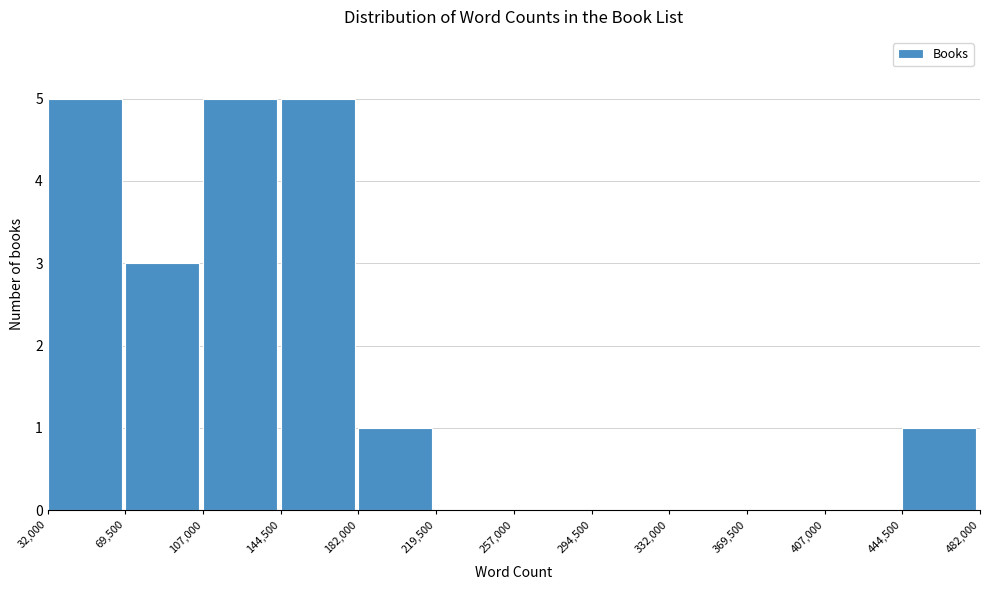

Reading left to right, transcribe this chart: for each bar, give the range it covers on the x-axis and its height. The values are not printed on the chart, so give them approximately, as read against the axis.

32,000 to 69,500: 5
69,500 to 107,000: 3
107,000 to 144,500: 5
144,500 to 182,000: 5
182,000 to 219,500: 1
219,500 to 257,000: 0
257,000 to 294,500: 0
294,500 to 332,000: 0
332,000 to 369,500: 0
369,500 to 407,000: 0
407,000 to 444,500: 0
444,500 to 482,000: 1